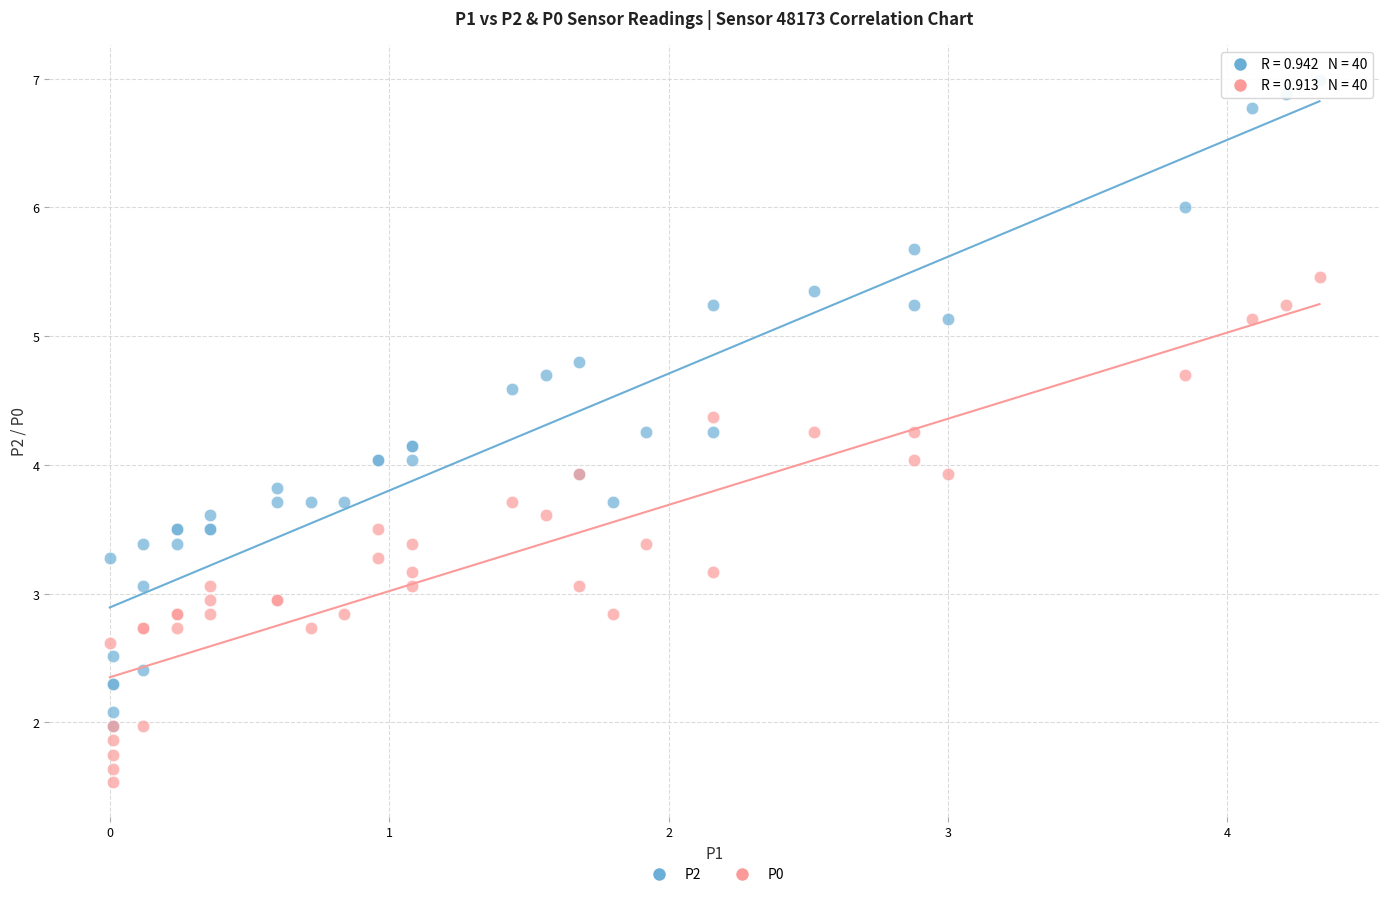

Which series contains the highest Y value?

P2